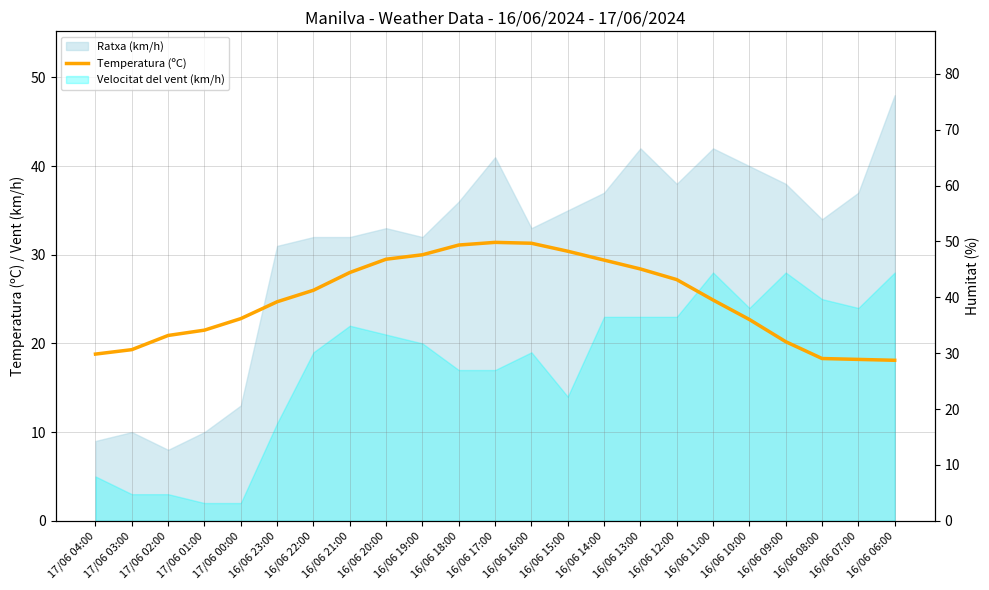

At which label does Temperatura (ºC) first exceed 24?

16/06 23:00